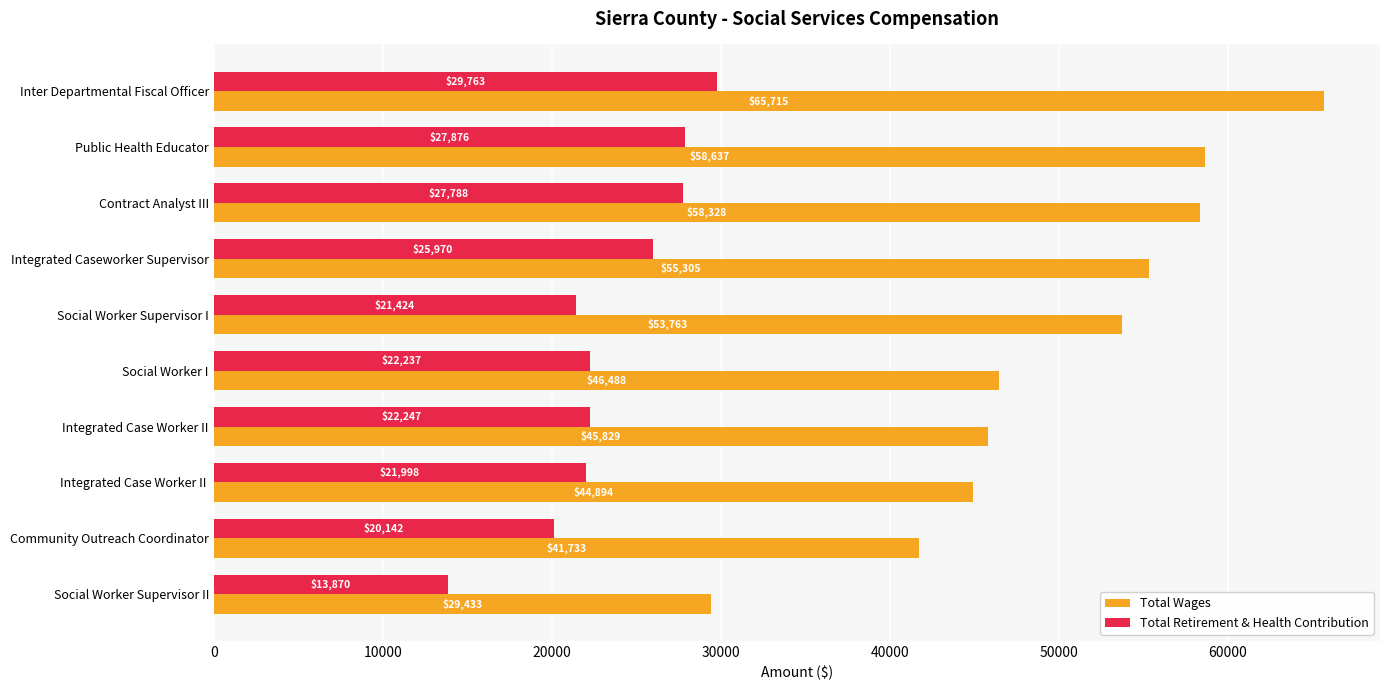

Which category has the lowest value in the Total Wages series?

Social Worker Supervisor II